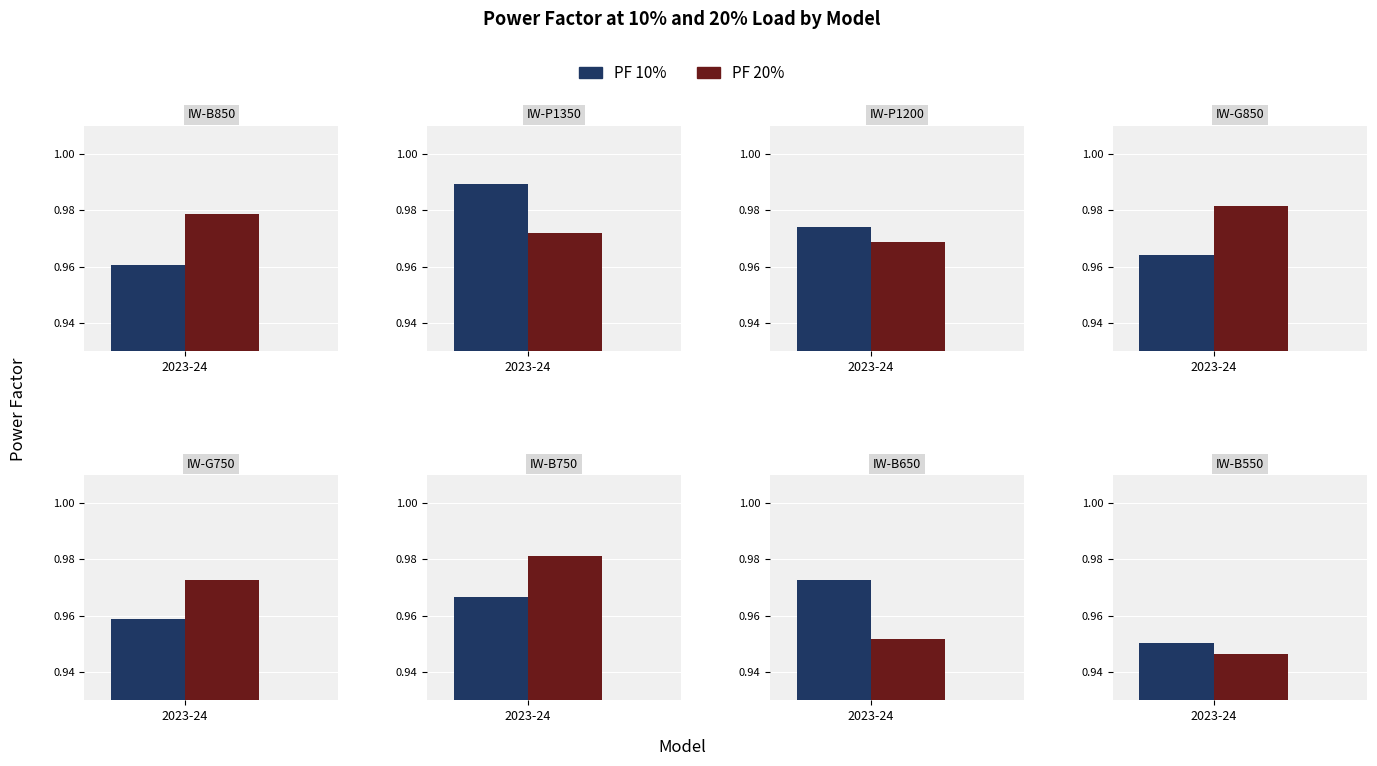

What position from the right is IW-B850?

8